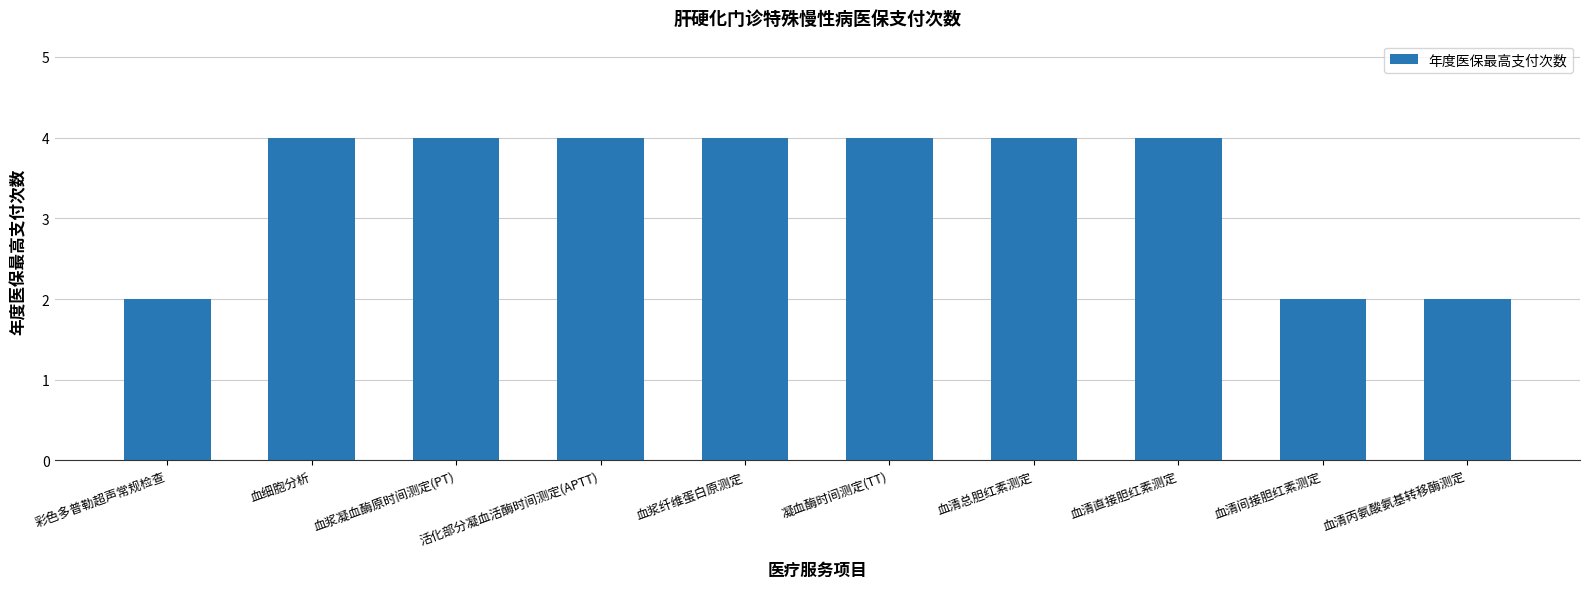

Approximately how many times larger is the value at 血浆纤维蛋白原测定 compared to 血浆凝血酶原时间测定(PT)?

1.0